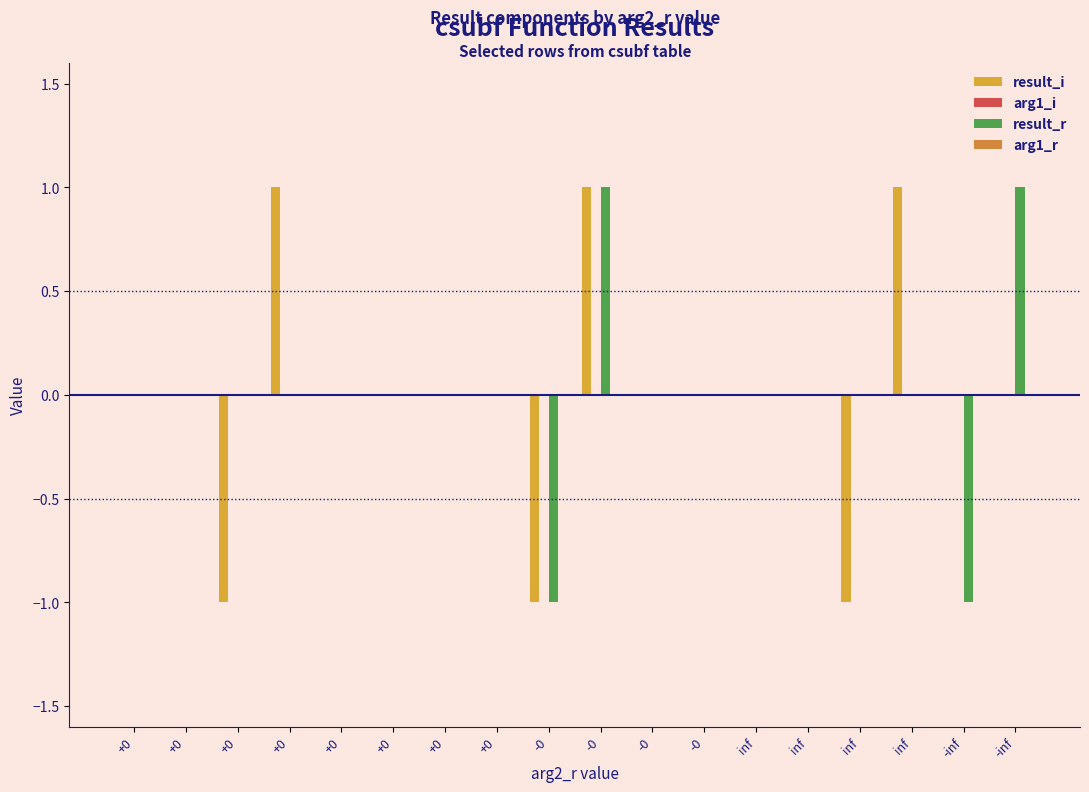

List the series in order of their peak value, highest first.

result_i, result_r, arg1_i, arg1_r